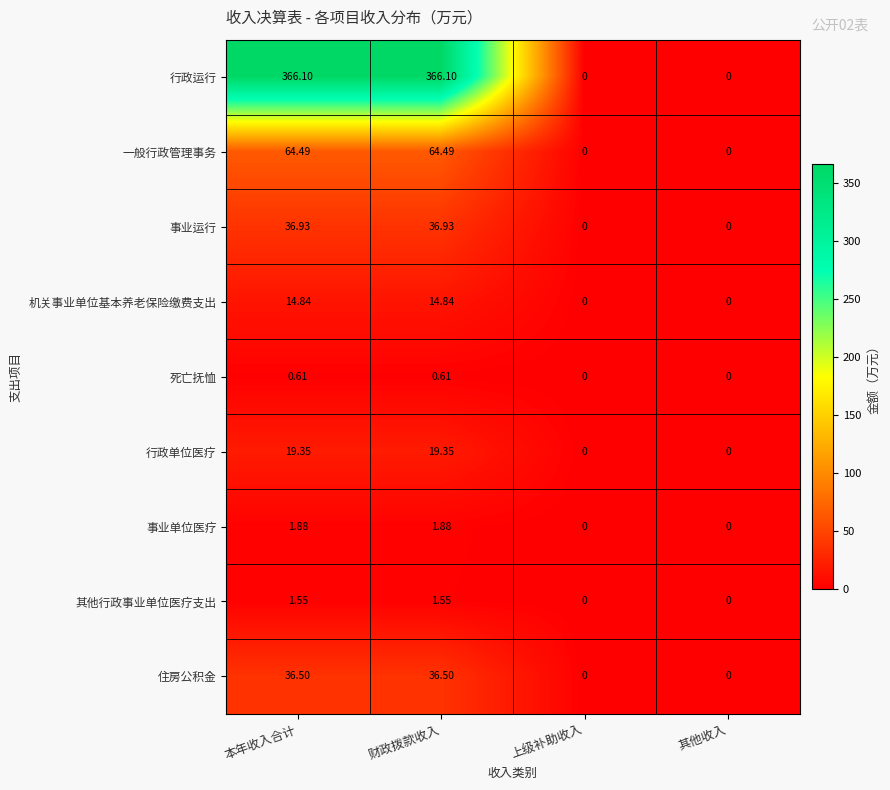

Count the number of data series in this chart.

9